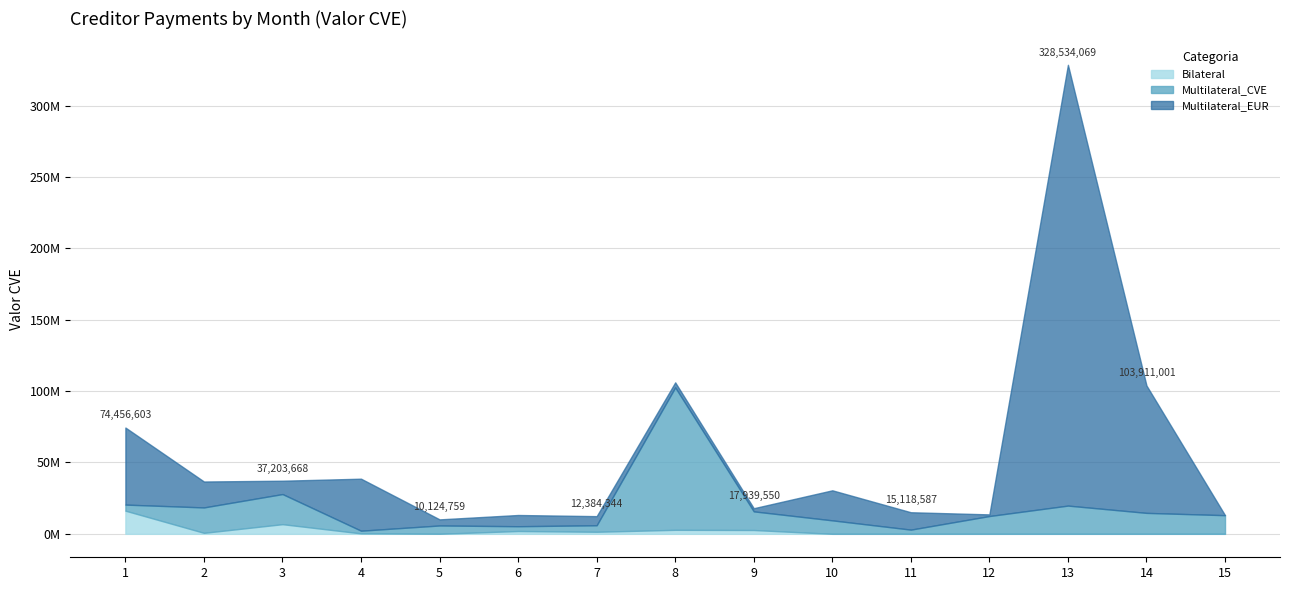

Reading left to right, transcribe all the data shown in this chart.

Bilateral: 16218185.4	692958.0	6758858.0	311178.0	36920.7	1972537.4	1443913.0	2805281.1	2678190.9	0.0	0.0	0.0	0.0	0.0	0.0
Multilateral_CVE: 4260431.0	17789821.0	21099809.0	1887042.0	5817435.0	3349414.5	4554169.3	99774840.0	13056058.9	9440422.0	2940900.6	12461709.2	19776248.3	14672700.0	13058132.6
Multilateral_EUR: 53977986.9	18165776.1	9345000.7	36420787.5	4270403.6	7866150.7	6386262.1	3519879.3	2205300.0	21043896.6	12177686.4	1155476.9	308757821.1	89238301.1	0.0